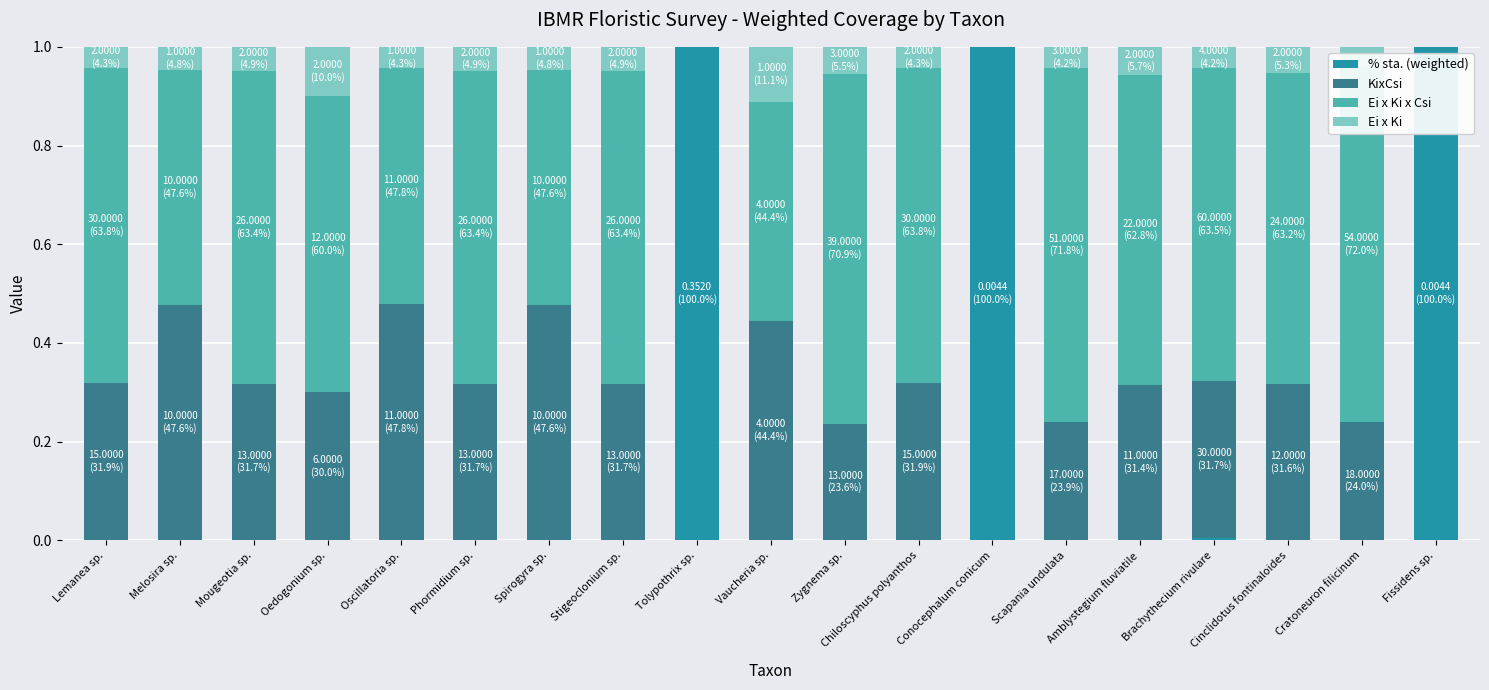

List the series in order of their peak value, lowest first.

Ei x Ki, KixCsi, Ei x Ki x Csi, % sta. (weighted)